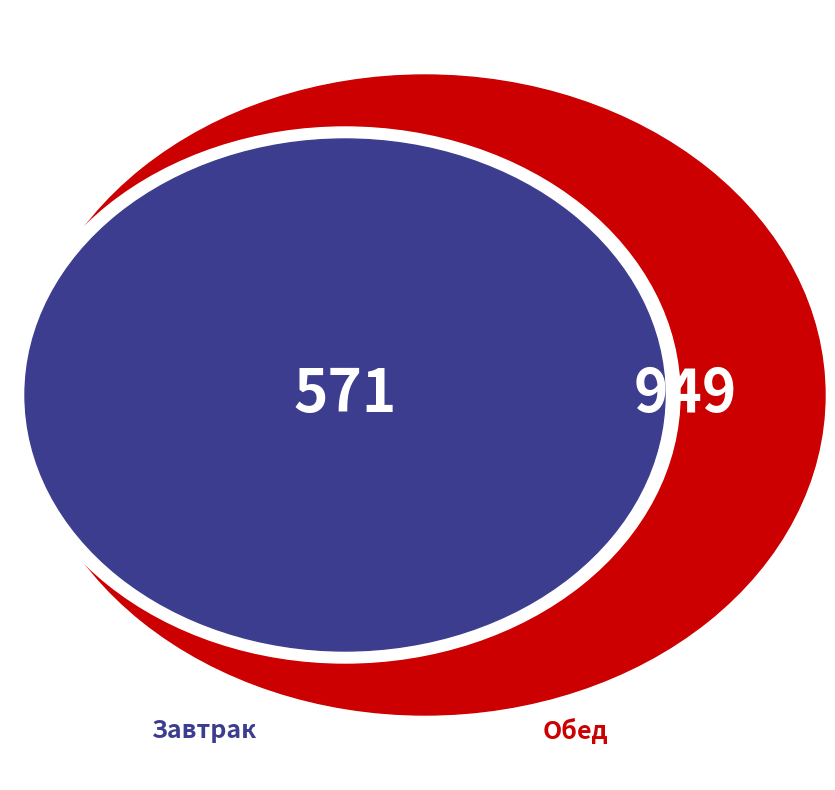

To the nearest percent, what is the difference between the Завтрак and Обед slice percentages?

25%